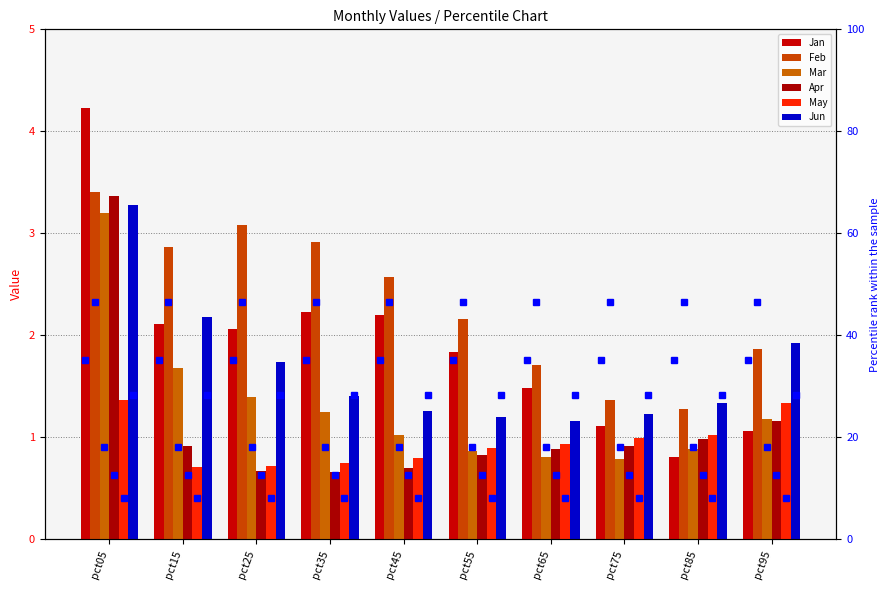

The May series shows 1.5 at pct65. True or false?

False